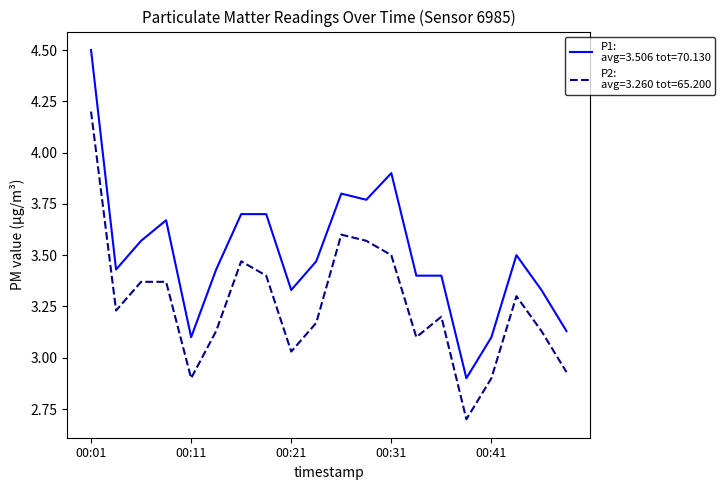

What is the greatest value displayed?

4.5